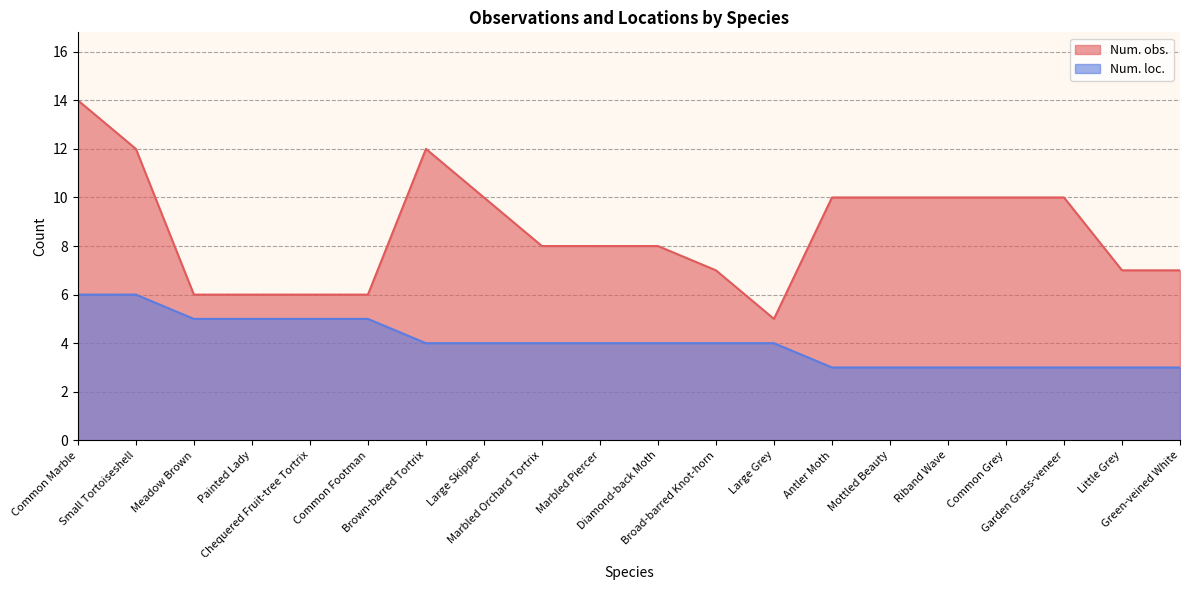

What is the average value of the Num. obs. series?

9